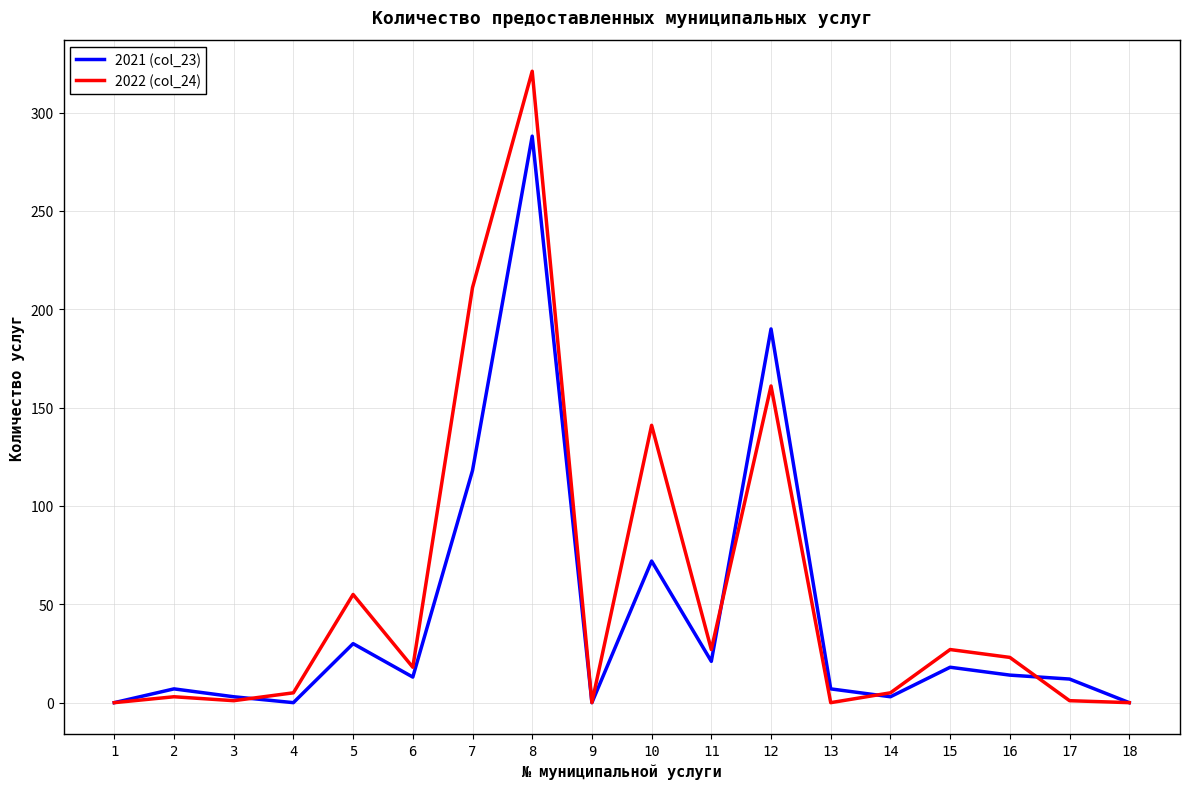

What is the difference between the 2022 (col_24) values at 7 and 10?

70